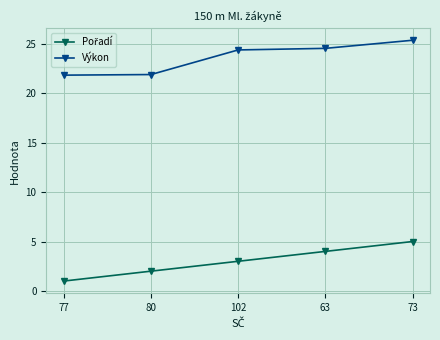

What is the approximate value of Výkon at 102?

24.4